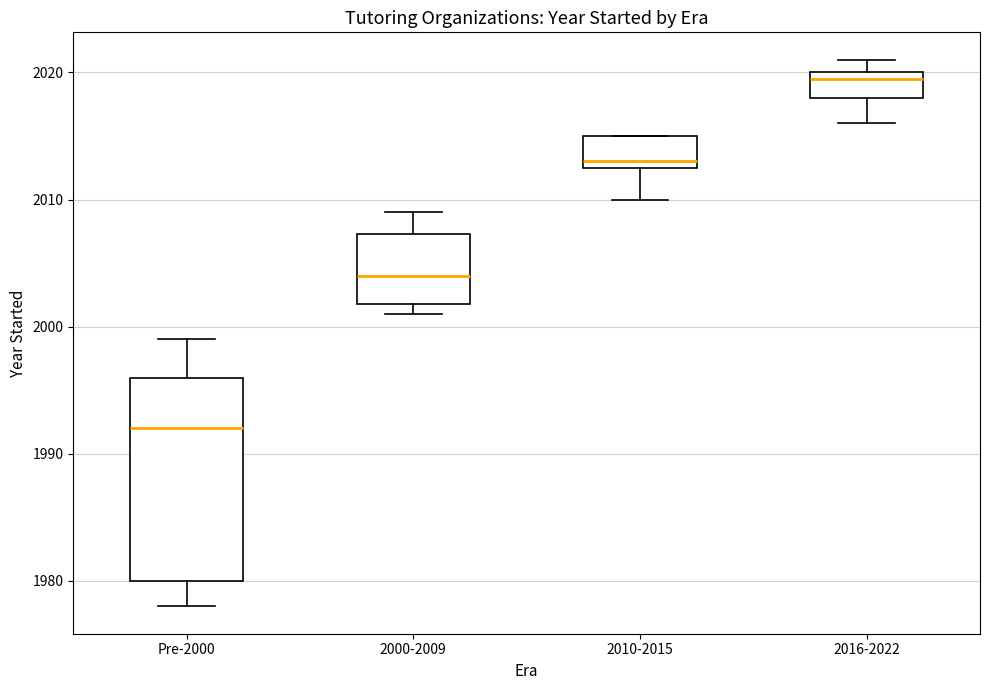

Which box's median line is the lowest?

Pre-2000